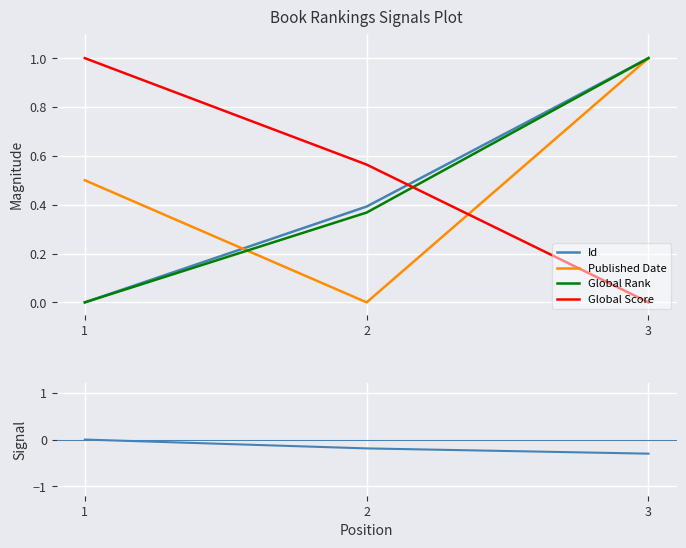

Reading left to right, transcribe all the data shown in this chart.

Id: 1=0.0	2=0.4	3=1.0
Published Date: 1=0.5	2=0.0	3=1.0
Global Rank: 1=0.0	2=0.4	3=1.0
Global Score: 1=1.0	2=0.6	3=0.0
Score Signal: 1=0.0	2=-0.2	3=-0.3